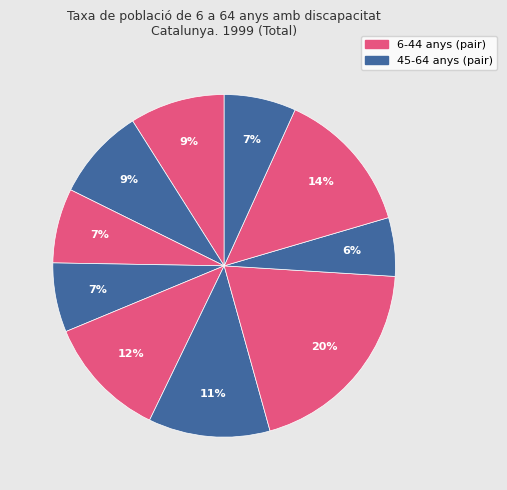

To the nearest percent, what is the average slice percentage?

10%